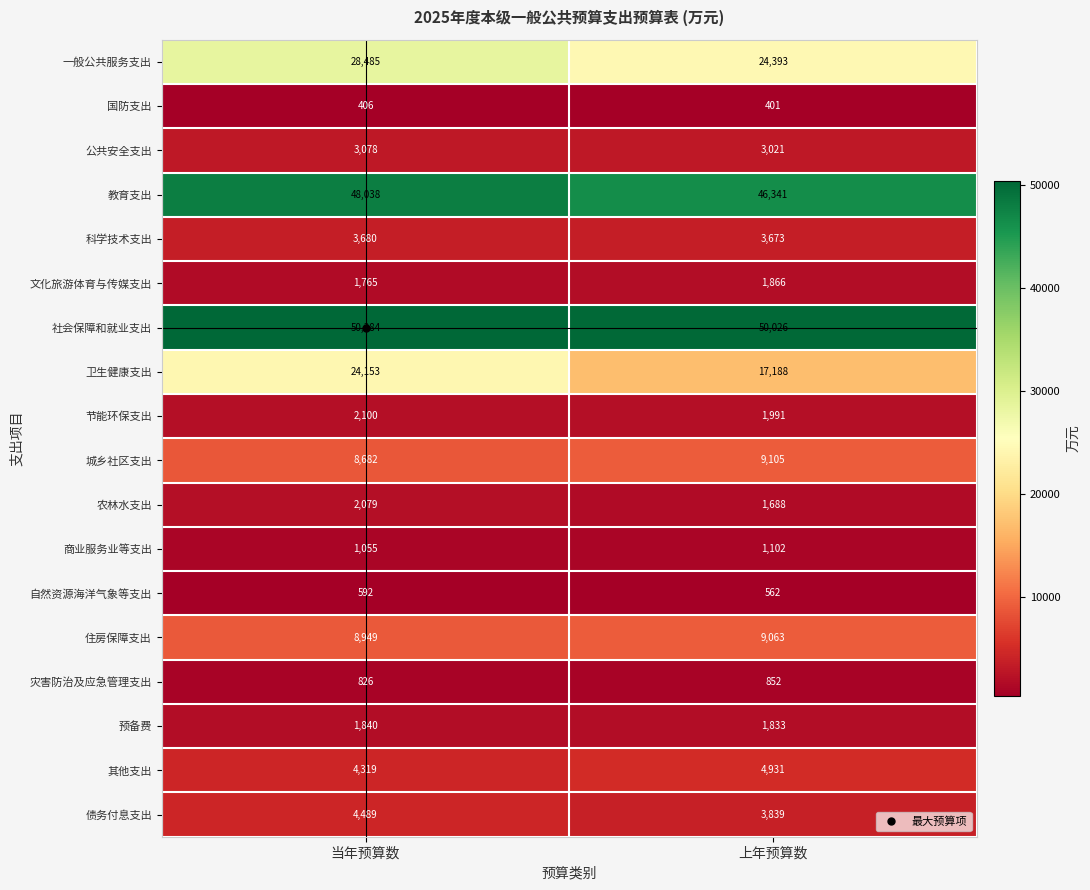

Which series has the largest range (max minus min)?

卫生健康支出